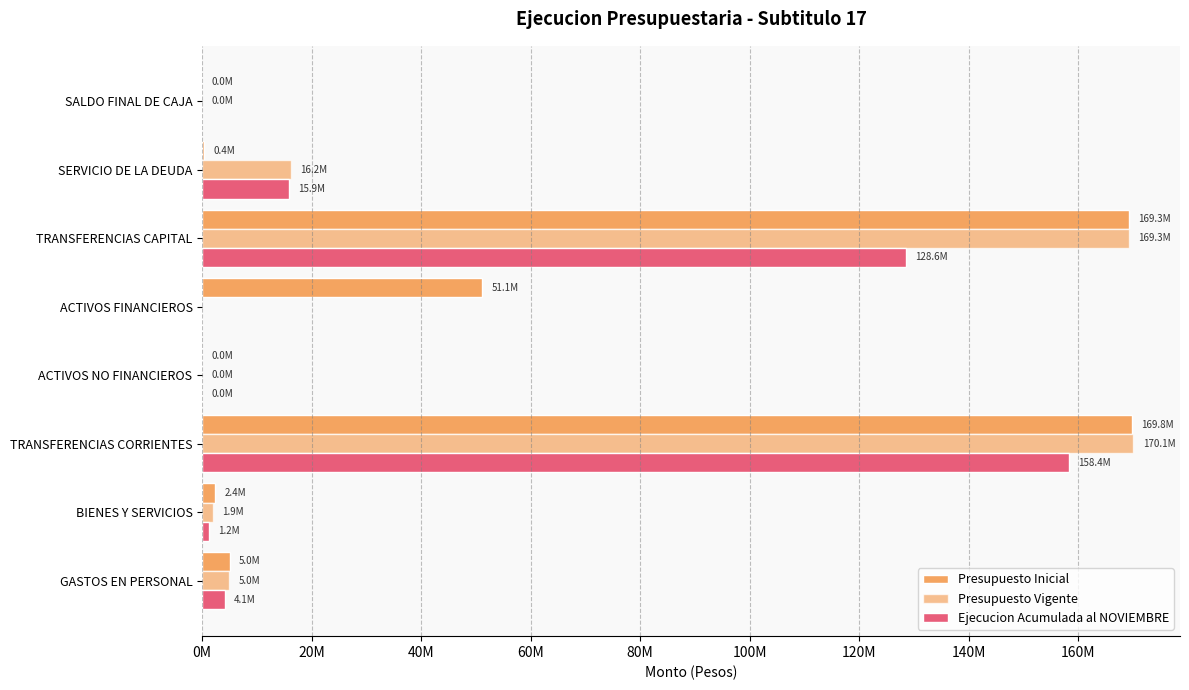

List the series in order of their overall mean, lowest first.

Ejecucion Acumulada al NOVIEMBRE, Presupuesto Vigente, Presupuesto Inicial